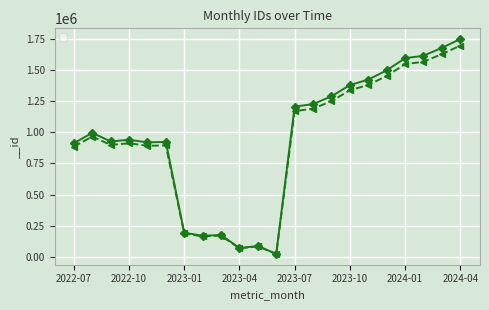

True or false: there are more than 0 points higher than both neighbors.

True